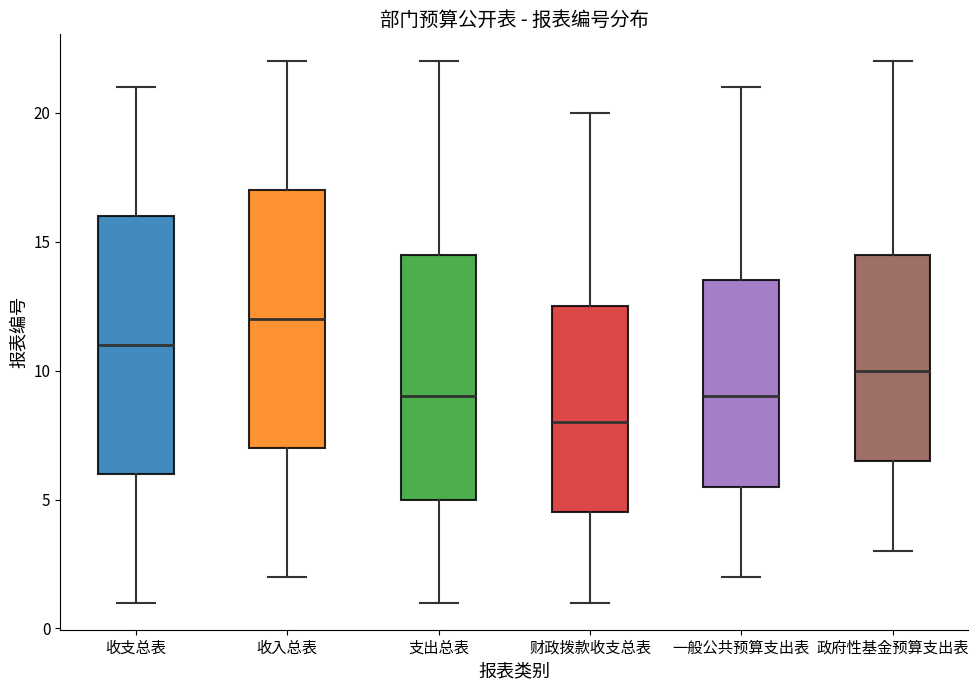

Reading left to right, read every box against the y-axis: the position of its median line, the range the box covers, and the ends of its whiskers. The values are not printed on the chart, so give them approximately, as read against the axis.

收支总表: median 11.0, box 6.0 to 16.0, whiskers 1.0 to 21.0
收入总表: median 12.0, box 7.0 to 17.0, whiskers 2.0 to 22.0
支出总表: median 9.0, box 5.0 to 14.5, whiskers 1.0 to 22.0
财政拨款收支总表: median 8.0, box 4.5 to 12.5, whiskers 1.0 to 20.0
一般公共预算支出表: median 9.0, box 5.5 to 13.5, whiskers 2.0 to 21.0
政府性基金预算支出表: median 10.0, box 6.5 to 14.5, whiskers 3.0 to 22.0